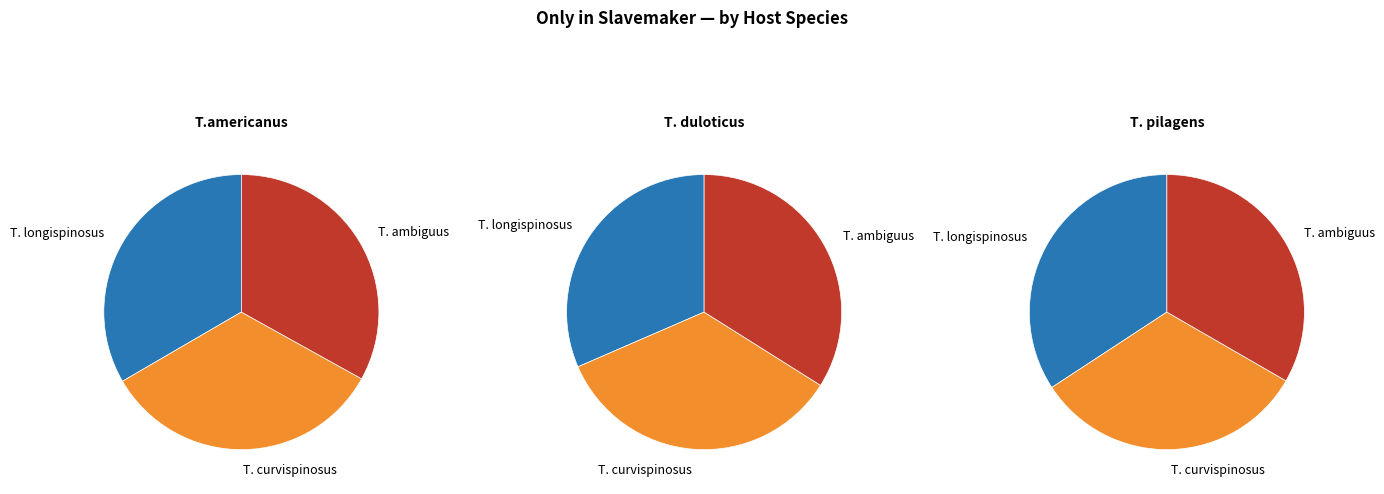

To the nearest percent, what is the difference between the T. pilagens and T. duloticus slice percentages?

1%